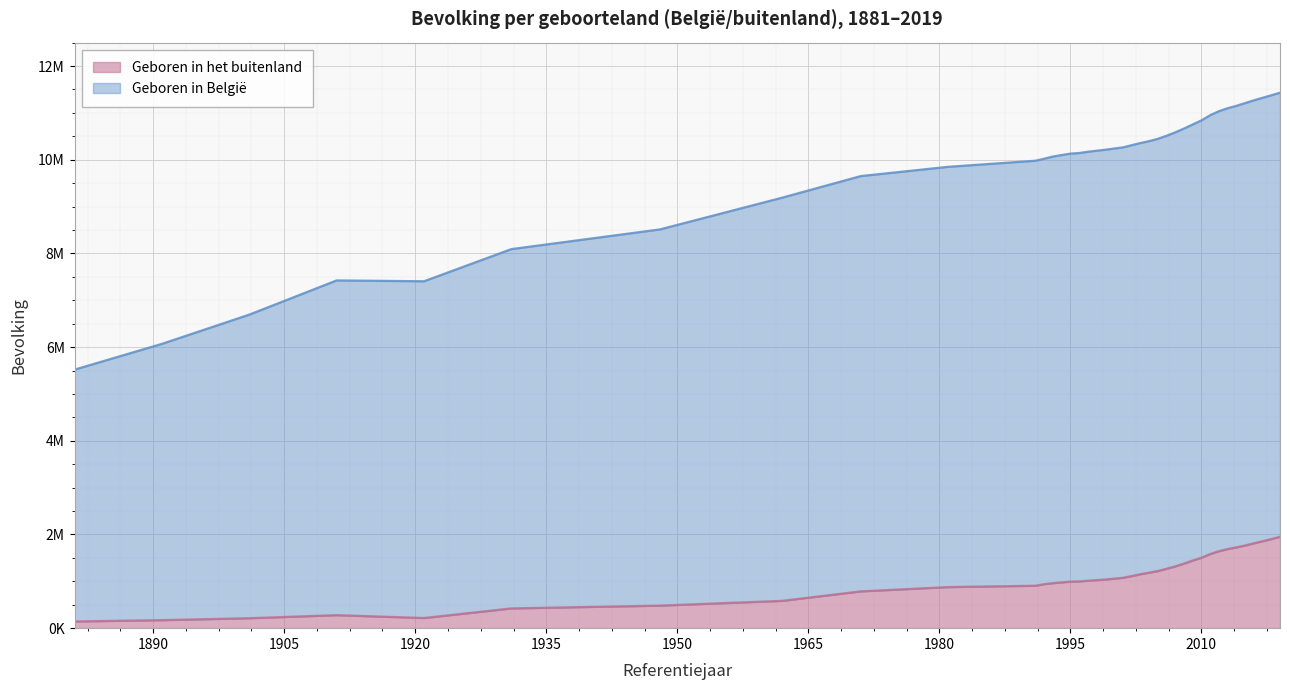

The Geboren in België series shows 16988283 at 2004. True or false?

False